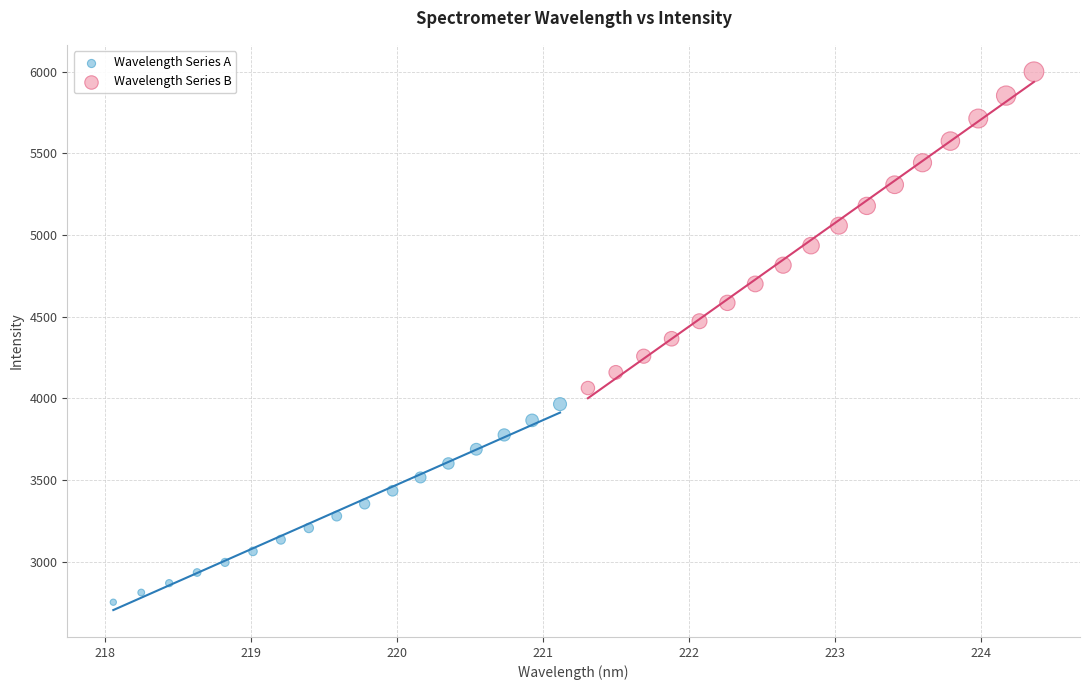

What are all the series names shown in the legend?

Wavelength Series A, Wavelength Series B